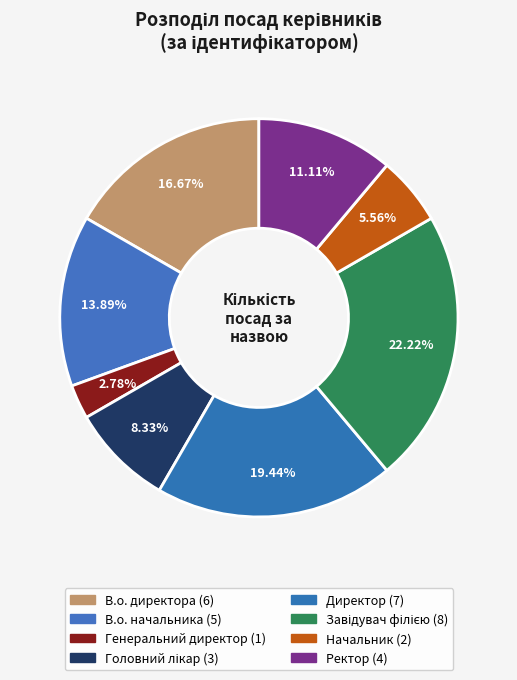

Is it true that В.о. директора is 17% of the pie?

True